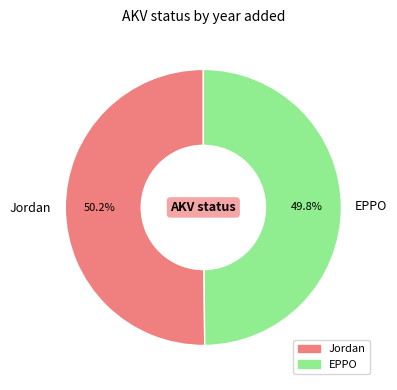

What is the total percentage of EPPO and Jordan?

100.0%